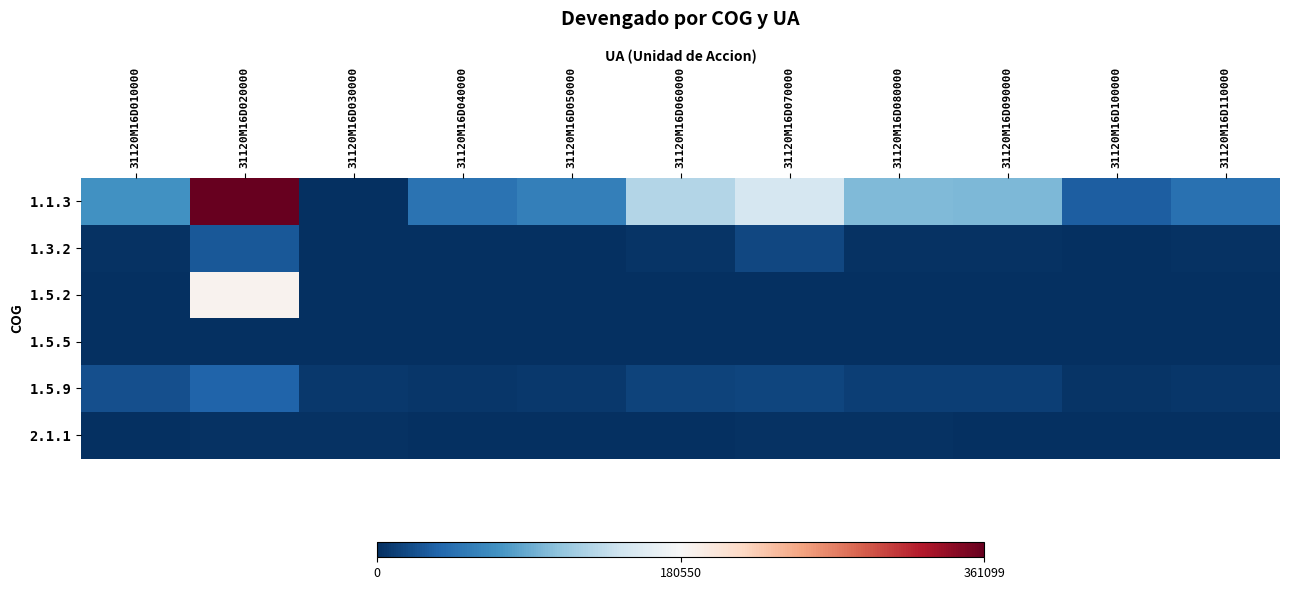

Reading right to left, extract all data points from this chart.

1.1.3: 31120M16D110000=45882.4	31120M16D100000=31332.7	31120M16D090000=99984.5	31120M16D080000=101068.1	31120M16D070000=150133.8	31120M16D060000=127990.6	31120M16D050000=57723.9	31120M16D040000=47449.6	31120M16D030000=0.0	31120M16D020000=361099.0	31120M16D010000=70968.5
1.3.2: 31120M16D110000=2108.6	31120M16D100000=577.5	31120M16D090000=1830.4	31120M16D080000=1858.2	31120M16D070000=15546.9	31120M16D060000=3281.1	31120M16D050000=1058.3	31120M16D040000=879.6	31120M16D030000=1235.3	31120M16D020000=27737.8	31120M16D010000=1528.6
1.5.2: 31120M16D110000=0.0	31120M16D100000=0.0	31120M16D090000=0.0	31120M16D080000=0.0	31120M16D070000=0.0	31120M16D060000=0.0	31120M16D050000=0.0	31120M16D040000=0.0	31120M16D030000=0.0	31120M16D020000=187586.2	31120M16D010000=0.0
1.5.5: 31120M16D110000=0.0	31120M16D100000=0.0	31120M16D090000=0.0	31120M16D080000=0.0	31120M16D070000=0.0	31120M16D060000=0.0	31120M16D050000=0.0	31120M16D040000=0.0	31120M16D030000=0.0	31120M16D020000=0.0	31120M16D010000=0.0
1.5.9: 31120M16D110000=4588.3	31120M16D100000=3133.3	31120M16D090000=9998.4	31120M16D080000=10106.8	31120M16D070000=15013.5	31120M16D060000=12799.1	31120M16D050000=5772.4	31120M16D040000=4745.0	31120M16D030000=6738.2	31120M16D020000=36106.5	31120M16D010000=21290.5
2.1.1: 31120M16D110000=0.0	31120M16D100000=0.0	31120M16D090000=0.0	31120M16D080000=2500.0	31120M16D070000=2450.0	31120M16D060000=0.0	31120M16D050000=0.0	31120M16D040000=0.0	31120M16D030000=1583.2	31120M16D020000=2500.0	31120M16D010000=0.0